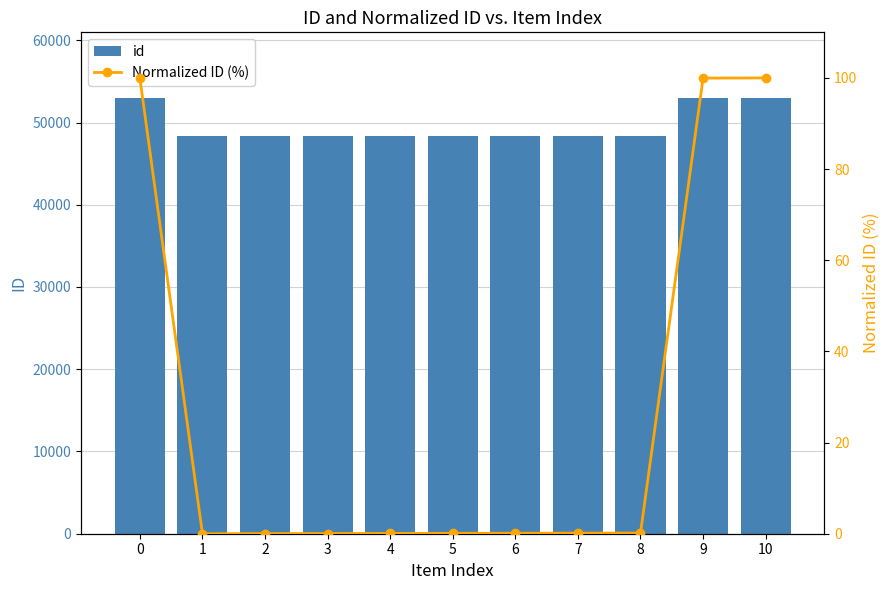

Which category has the highest value across all series?

10